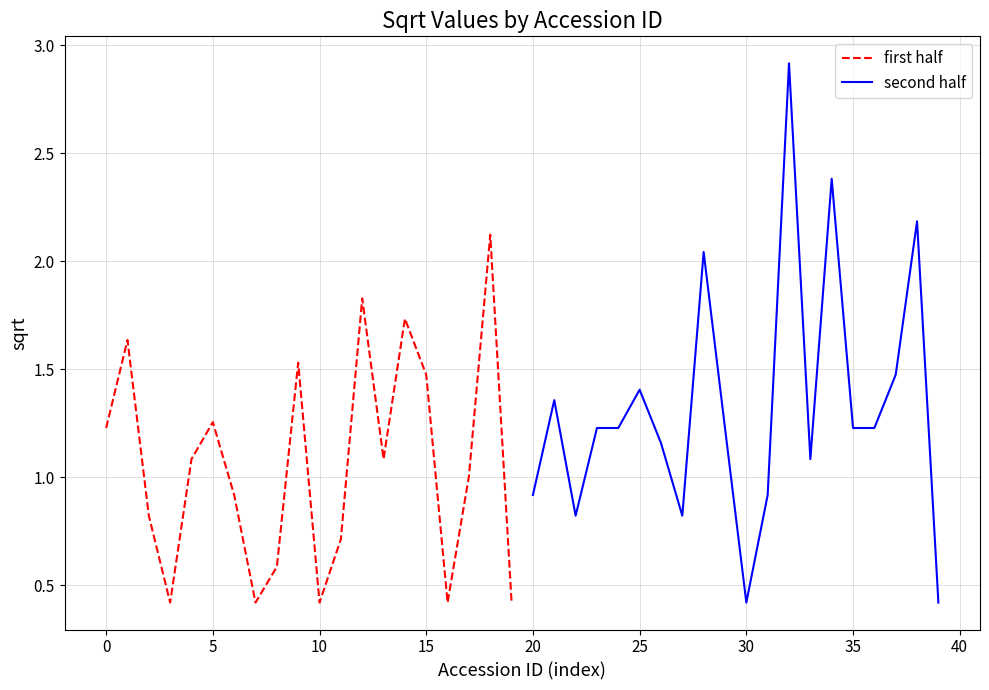

How many lines are shown in the chart?

2